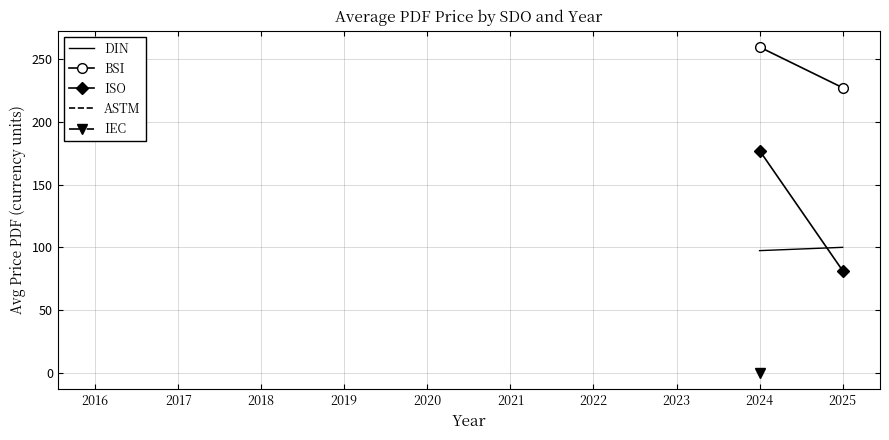

Does the chart have visible grid lines?

Yes